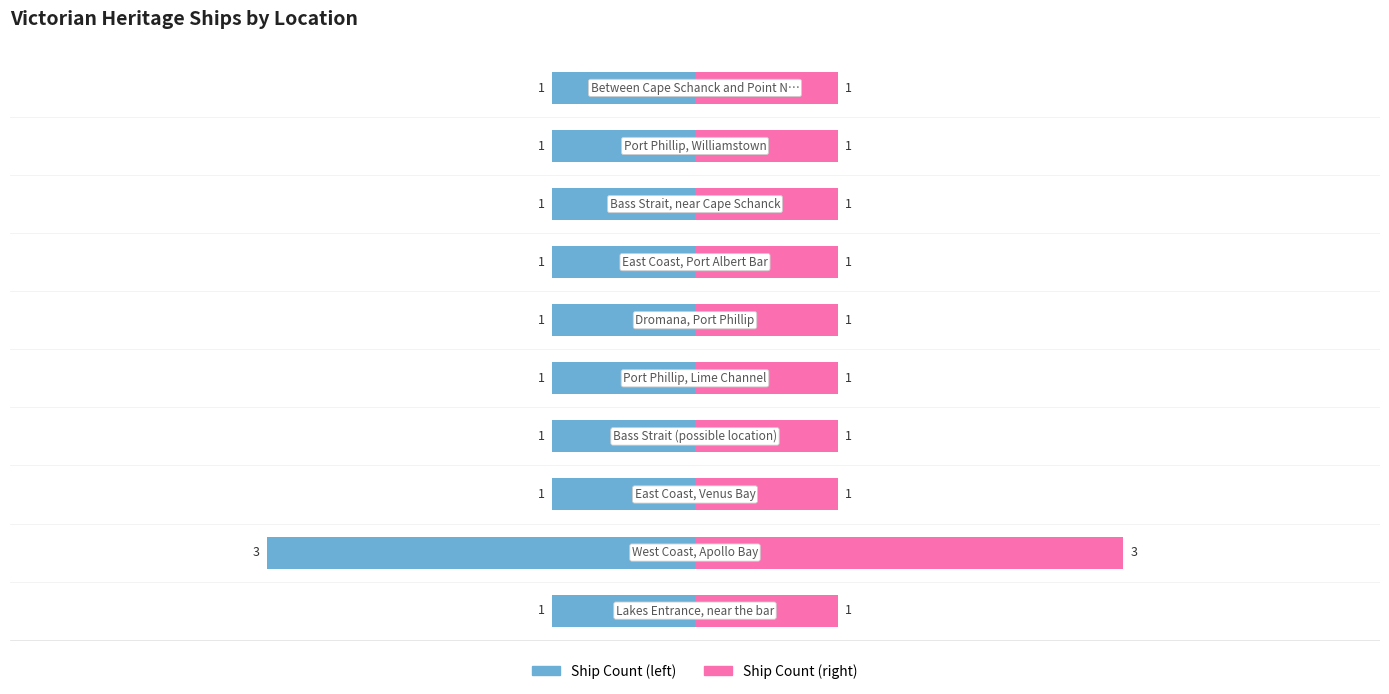

What is the sum of all Ship Count (right) values?

12